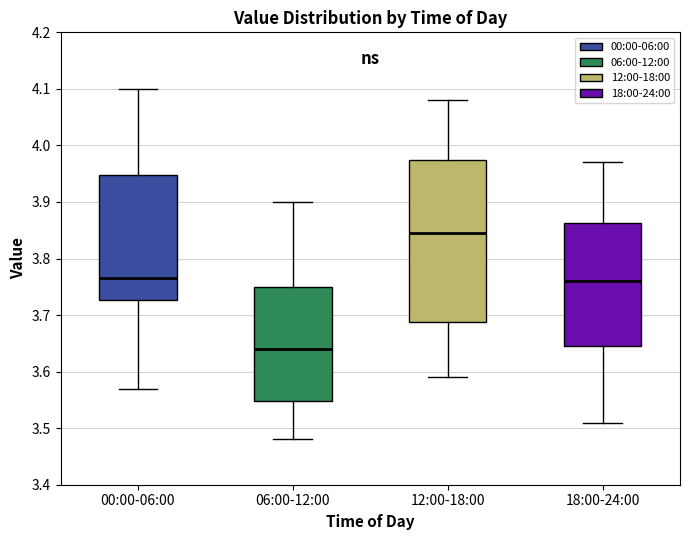

Reading left to right, read every box against the y-axis: the position of its median line, the range the box covers, and the ends of its whiskers. The values are not printed on the chart, so give them approximately, as read against the axis.

00:00-06:00: median 3.77, box 3.73 to 3.95, whiskers 3.57 to 4.10
06:00-12:00: median 3.64, box 3.55 to 3.75, whiskers 3.48 to 3.90
12:00-18:00: median 3.85, box 3.69 to 3.98, whiskers 3.59 to 4.08
18:00-24:00: median 3.76, box 3.65 to 3.86, whiskers 3.51 to 3.97